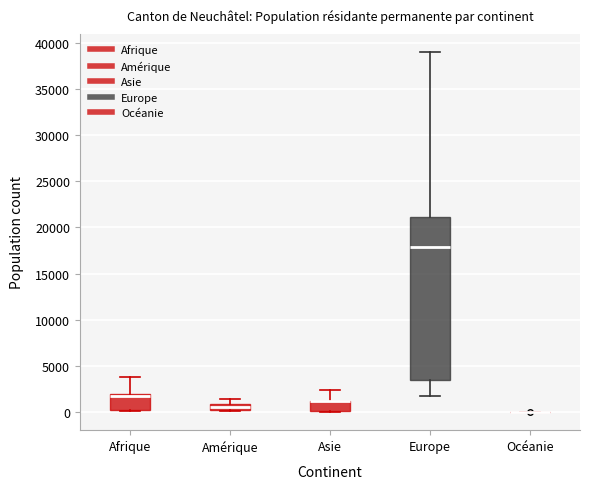

Comparing the boxes themselves (not the whiskers), which one is the tallest?

Europe